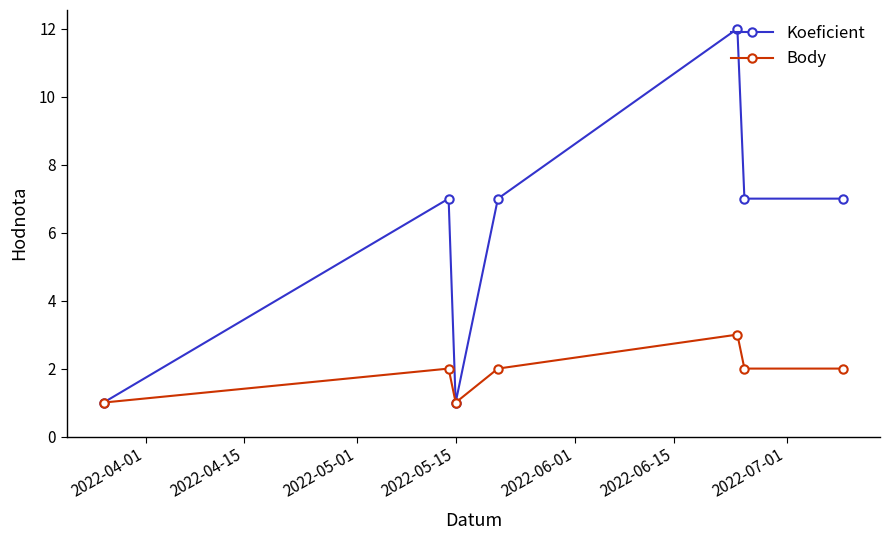

List the series in order of their overall mean, highest first.

Koeficient, Body